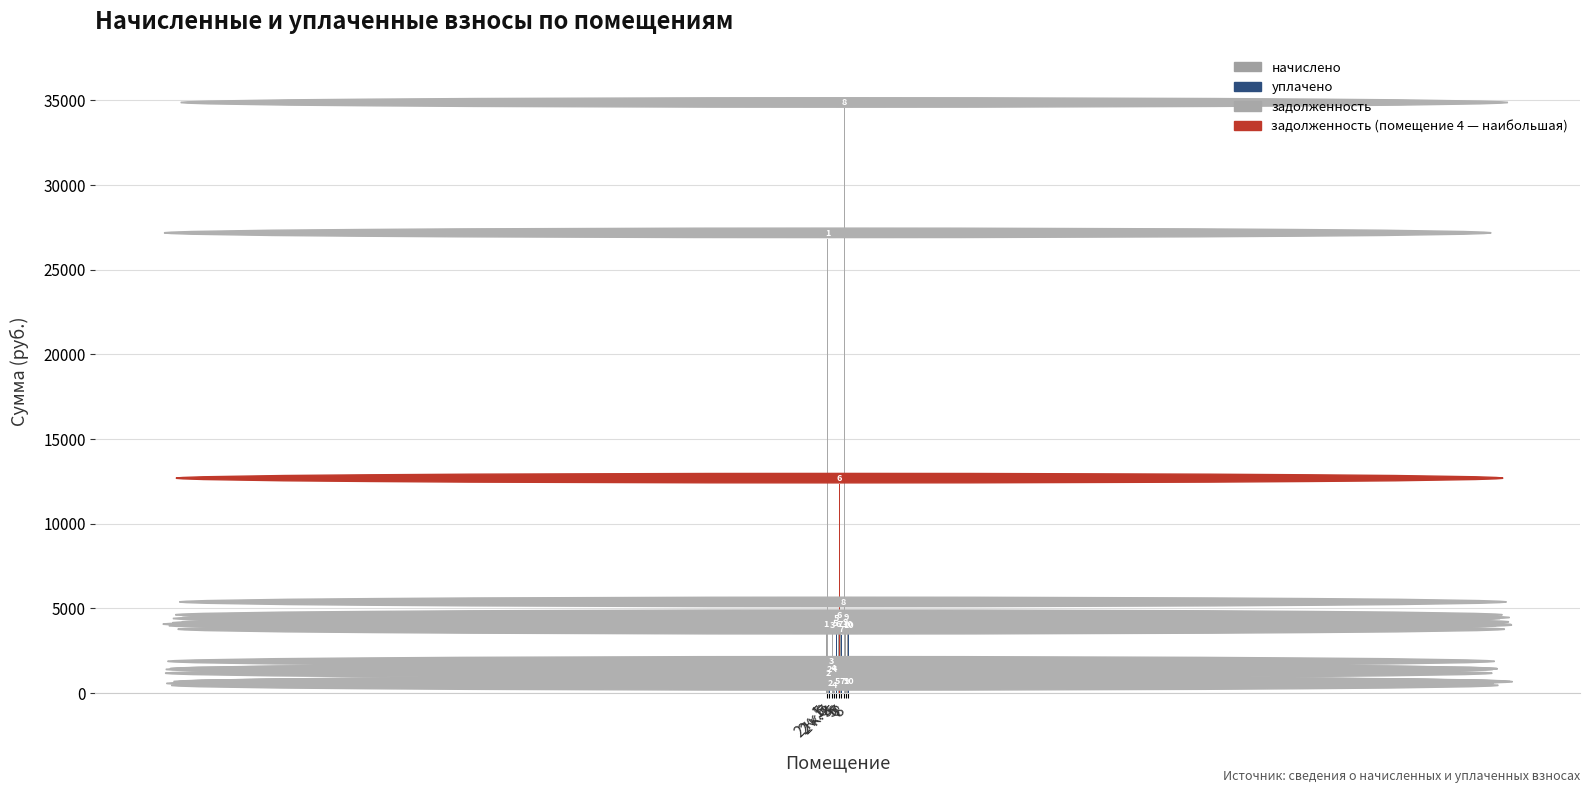

Which series changed the most between 2 к. 5 and 2 к.6?

задолженность